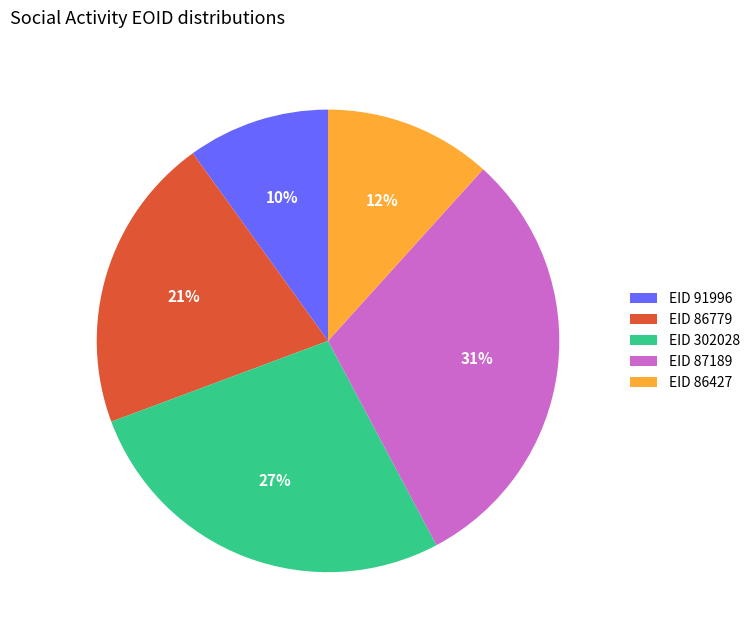

Is it true that EID 87189 is 31% of the pie?

True